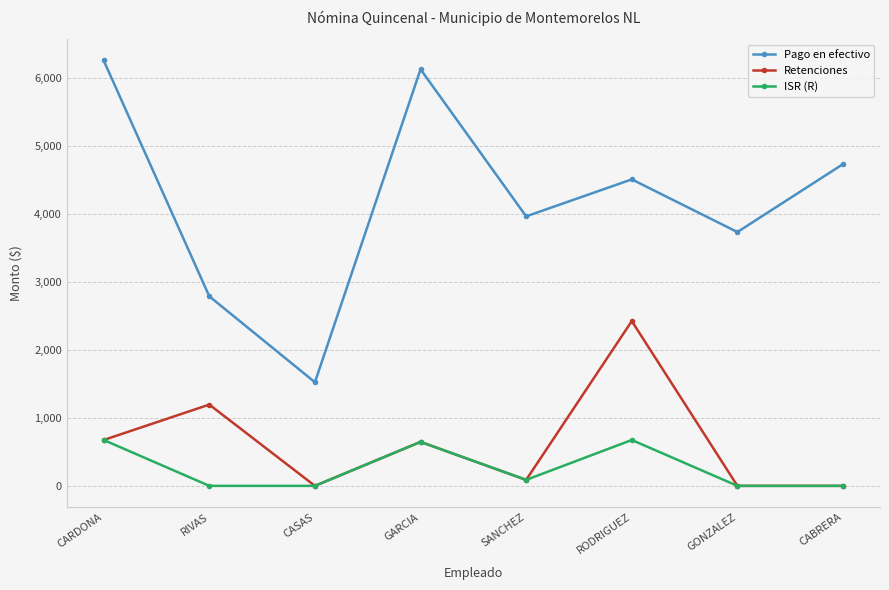

What is the spread (max minus min) of values at SANCHEZ?

3878